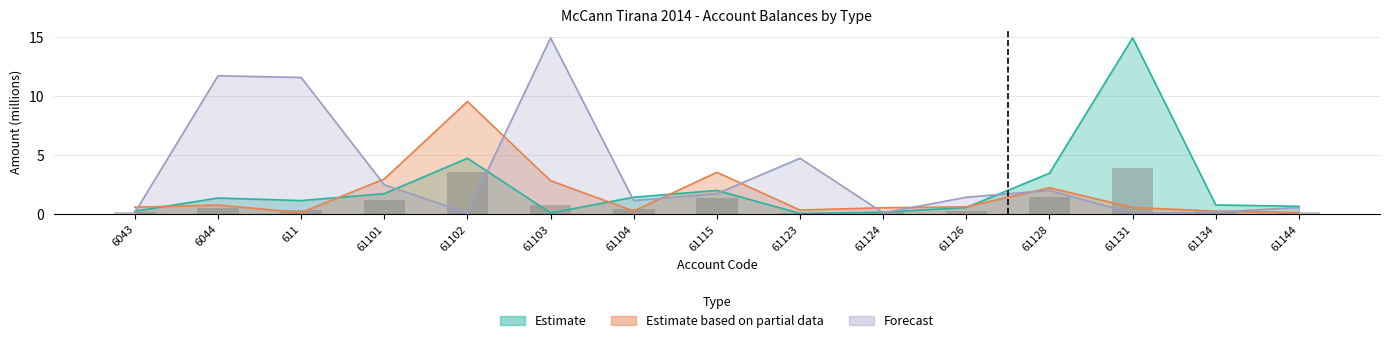

What is the difference between the Estimate based on partial data values at 61101 and 61123?

2.6